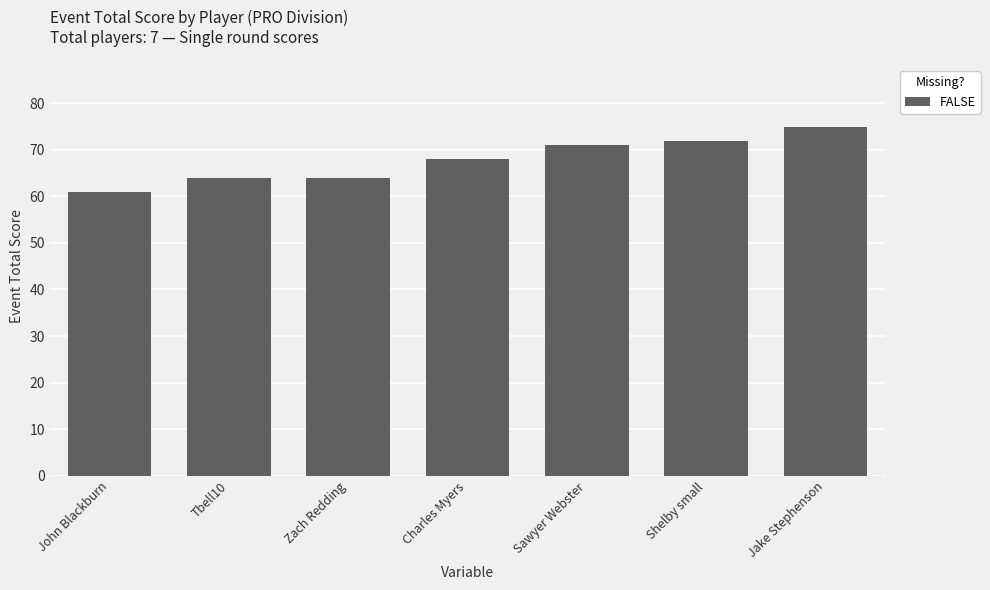

What position from the left is Sawyer Webster?

5